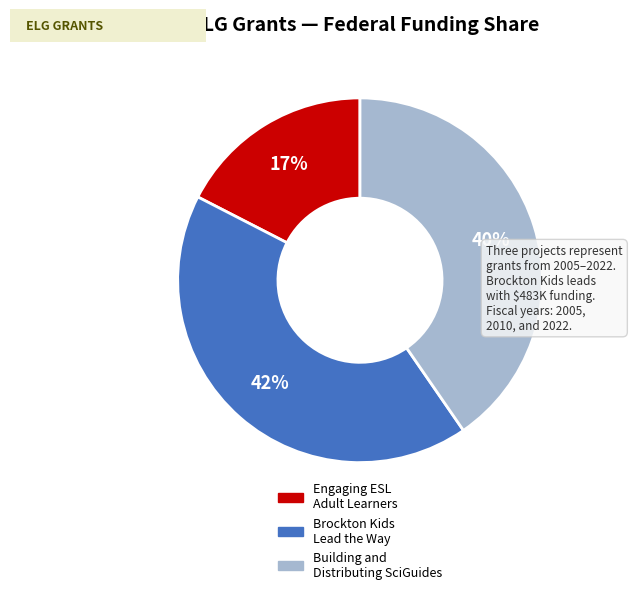

Does any single category account for the majority?

No